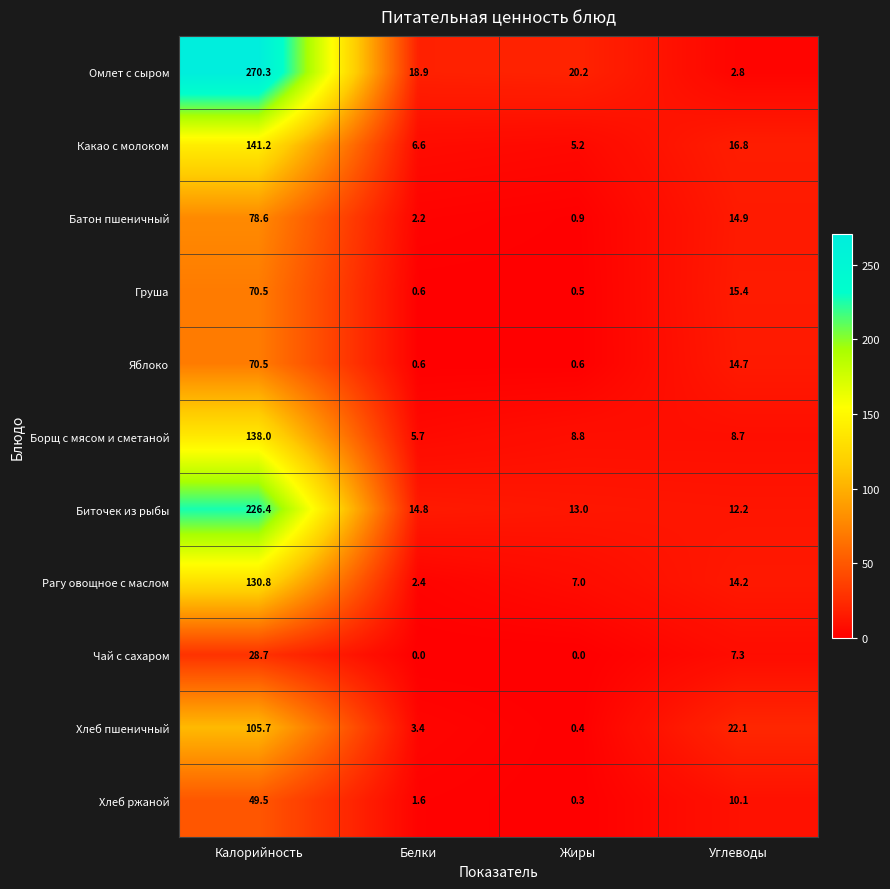

True or false: Какао с молоком has a value of 5.2 at Жиры.

True